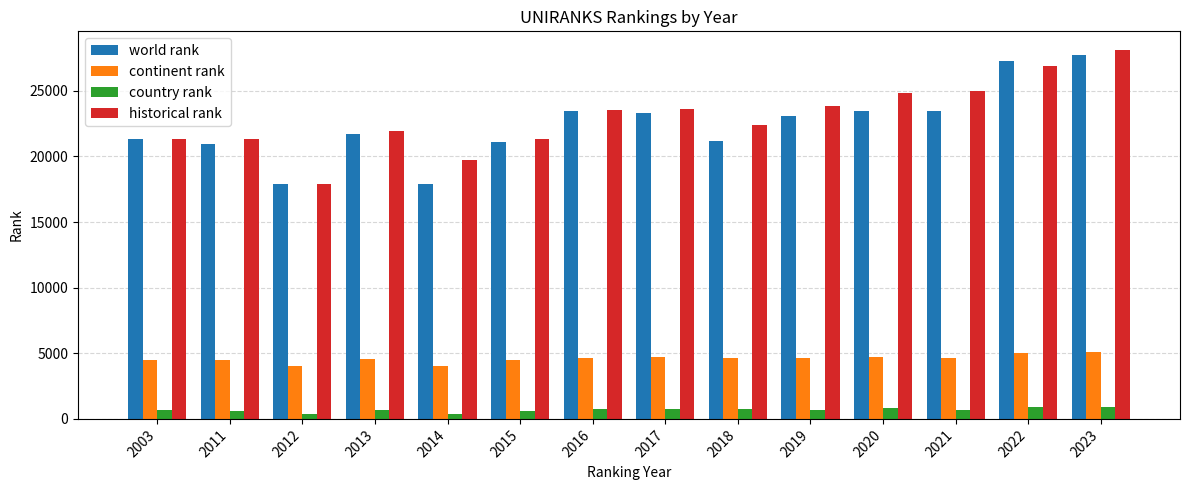

List the series in order of their peak value, highest first.

historical rank, world rank, continent rank, country rank